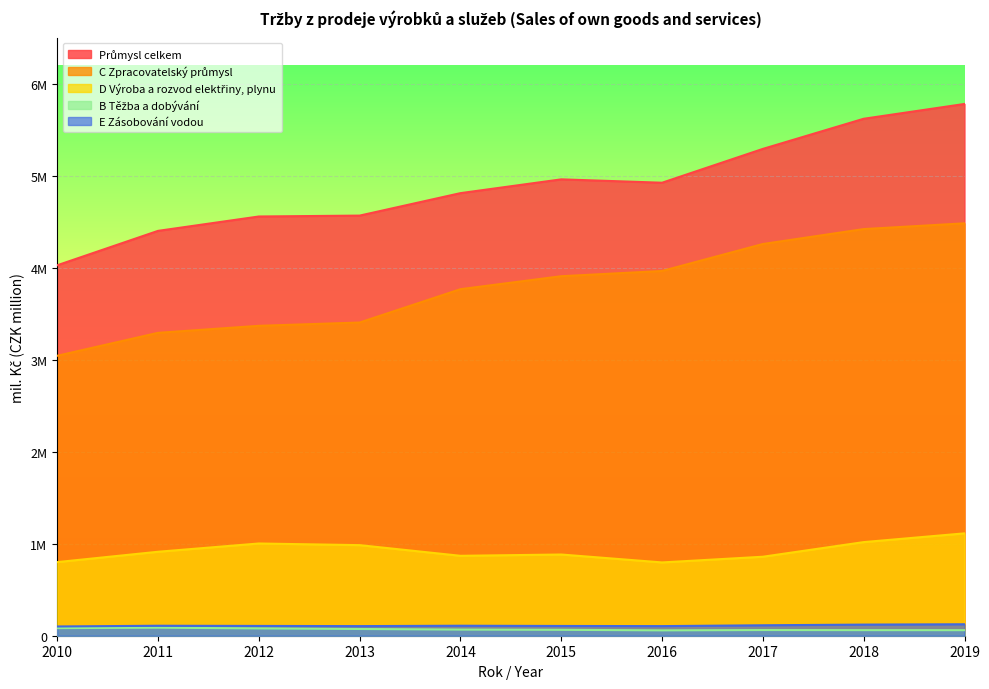

True or false: D Výroba a rozvod elektřiny, plynu and E Zásobování vodou cross at least once.

False